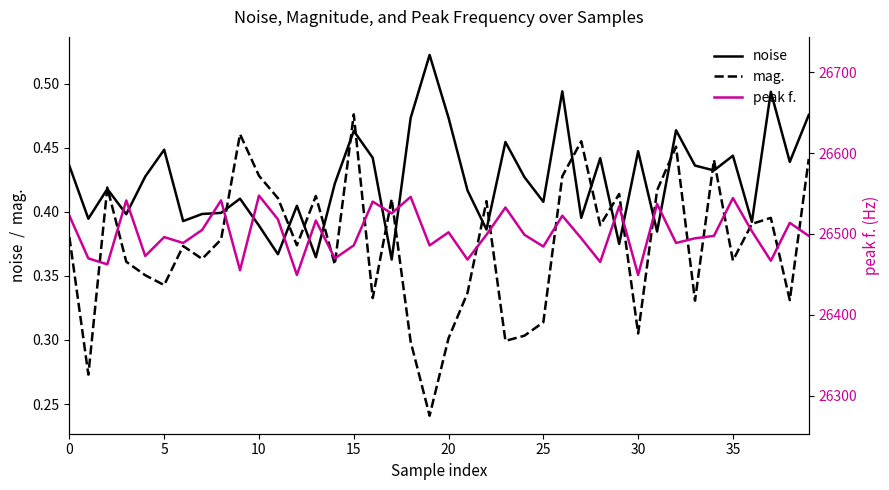

How many distinct data groups are displayed?

3